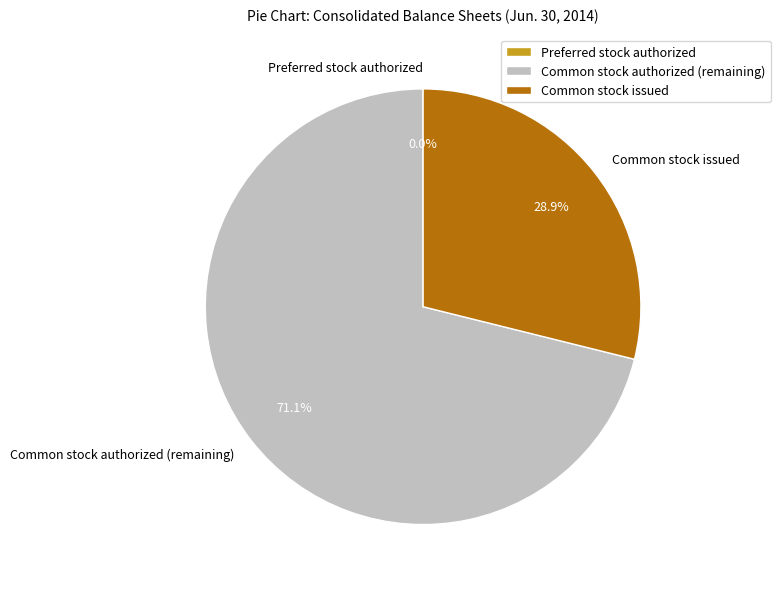

What is the total percentage of Common stock authorized (remaining) and Common stock issued?

100.0%